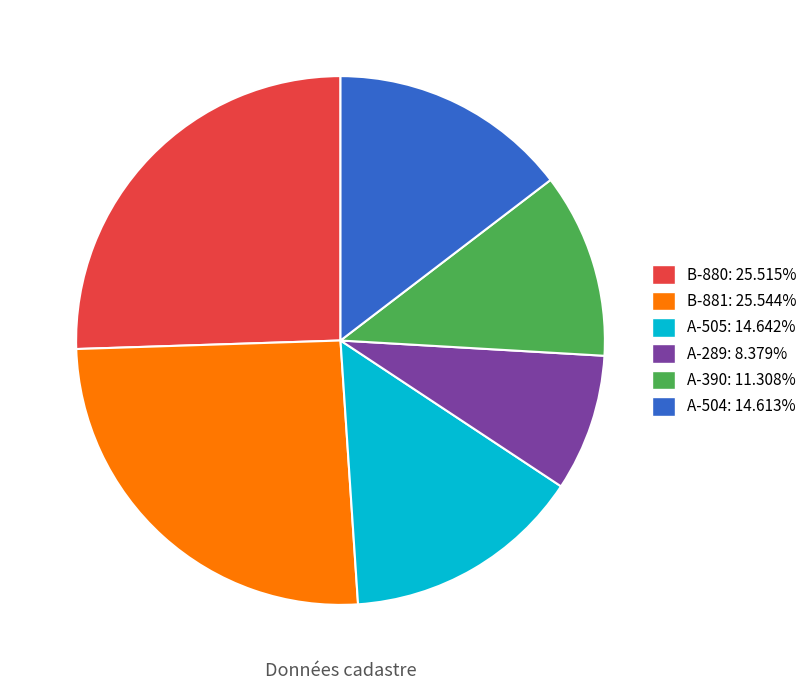

How many slices are in this pie chart?

6